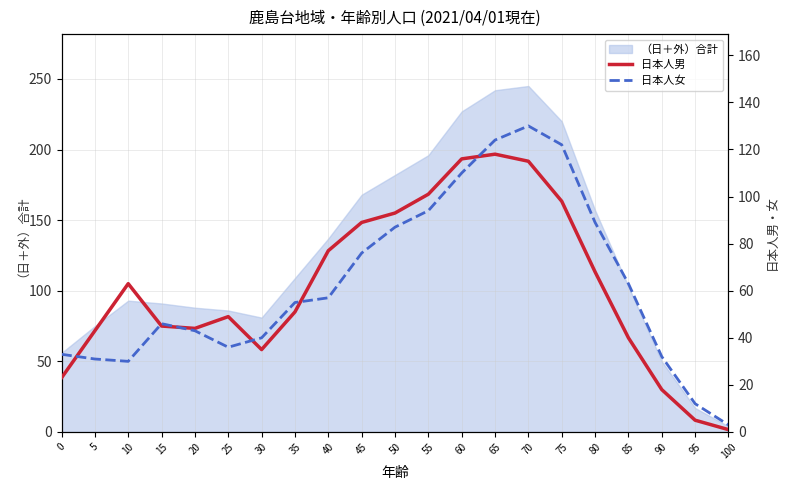

What is the average value of the 日本人男 series?

62